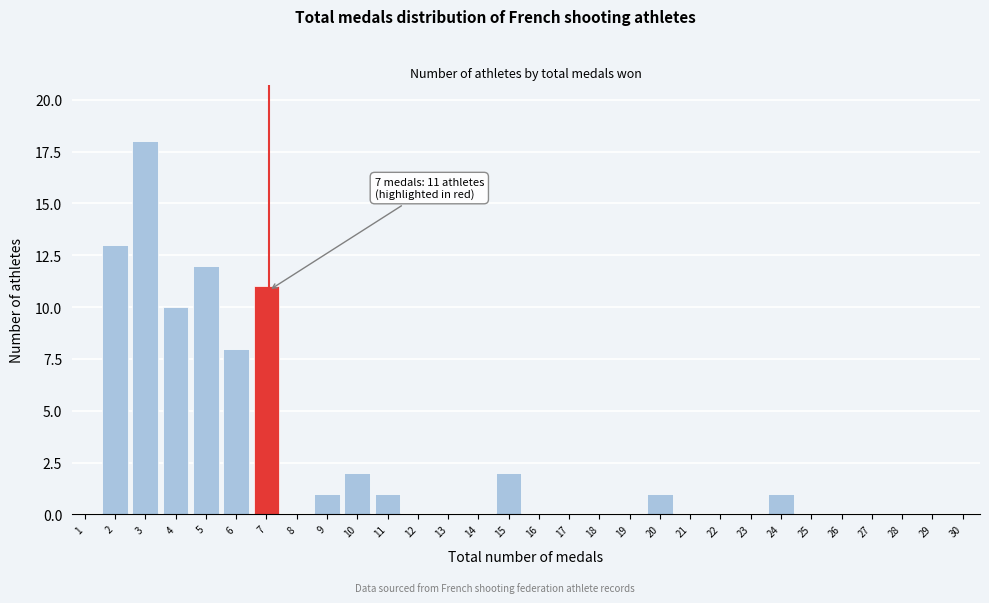

Reading left to right, list all the values displayed in this chart.

1=0	2=13	3=18	4=10	5=12	6=8	7=11	8=0	9=1	10=2	11=1	12=0	13=0	14=0	15=2	16=0	17=0	18=0	19=0	20=1	21=0	22=0	23=0	24=1	25=0	26=0	27=0	28=0	29=0	30=0